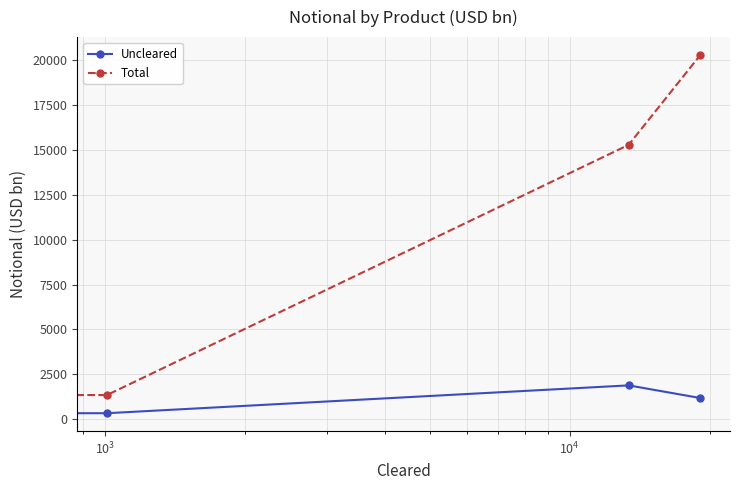

Rank the series by their maximum value, from lowest to highest.

Uncleared, Total